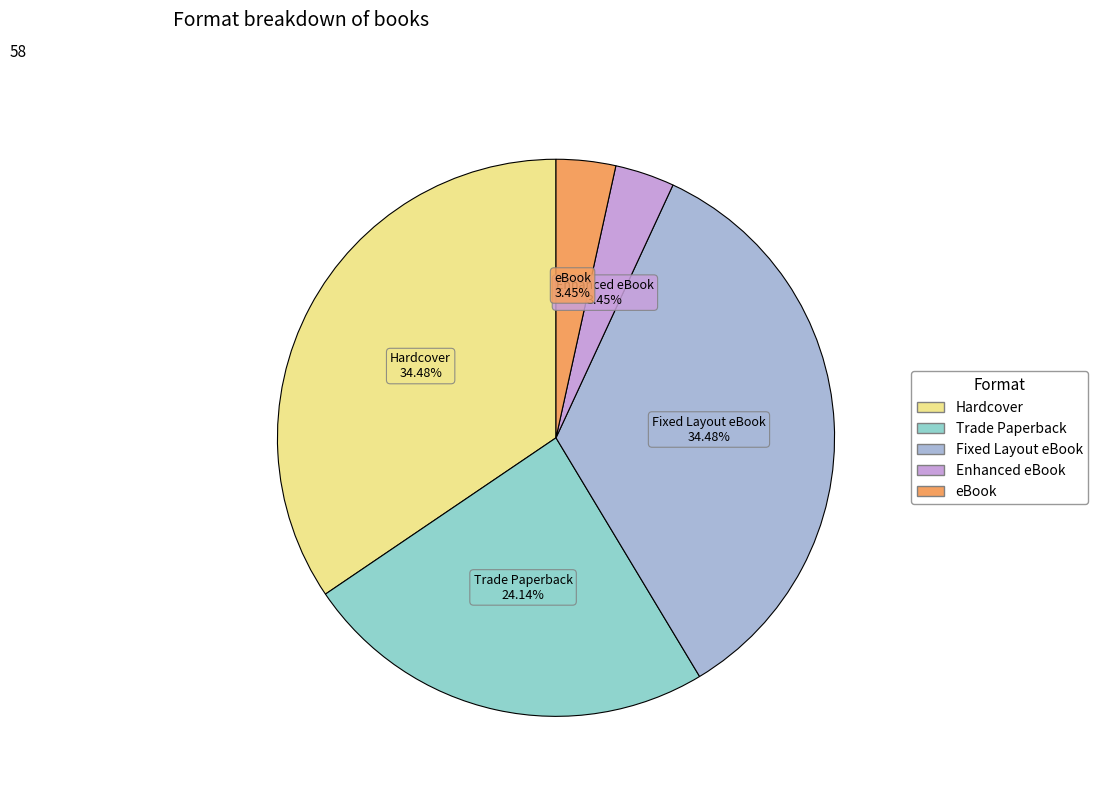

Combined, what portion of the pie is Hardcover and Fixed Layout eBook?

69.0%